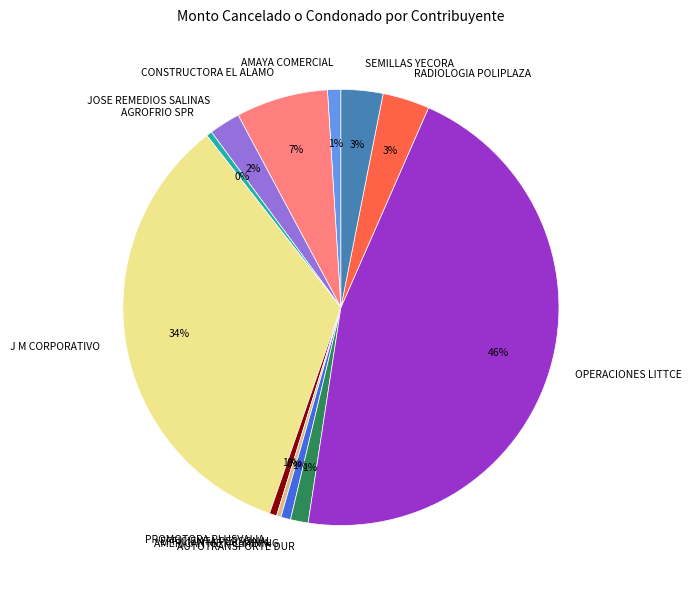

Is AMAYA COMERCIAL the majority of the pie?

No